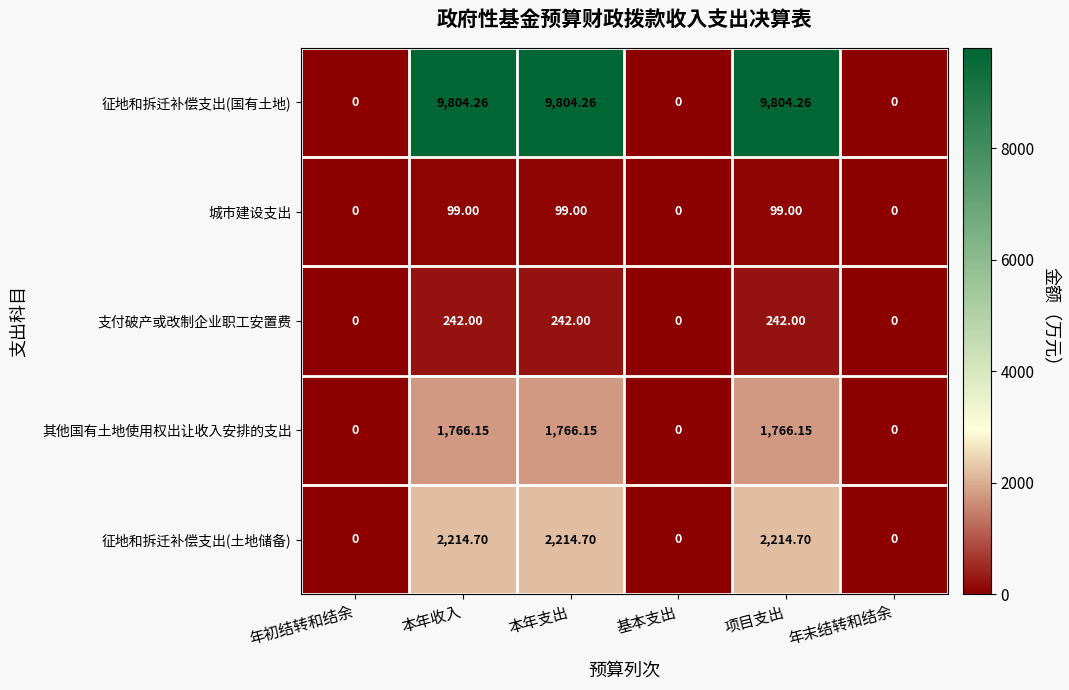

Count the number of categories in the chart.

6